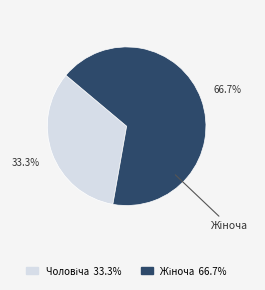

Is there a majority slice in this chart?

Yes